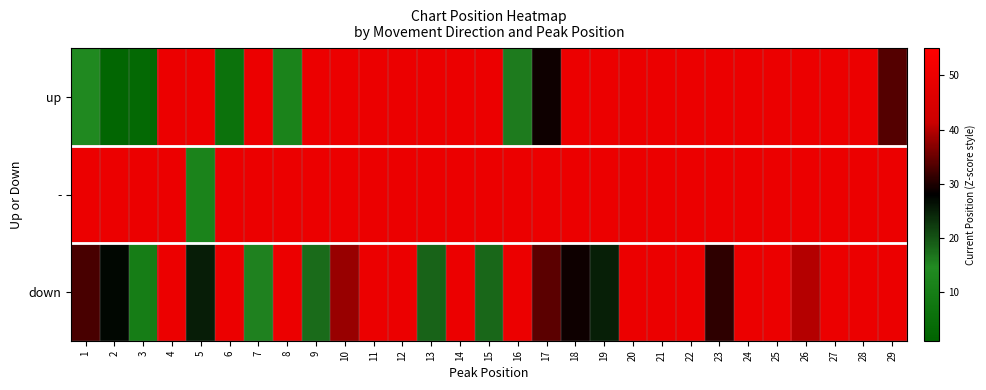

Rank the series at 1 from lowest to highest value.

up, down, -